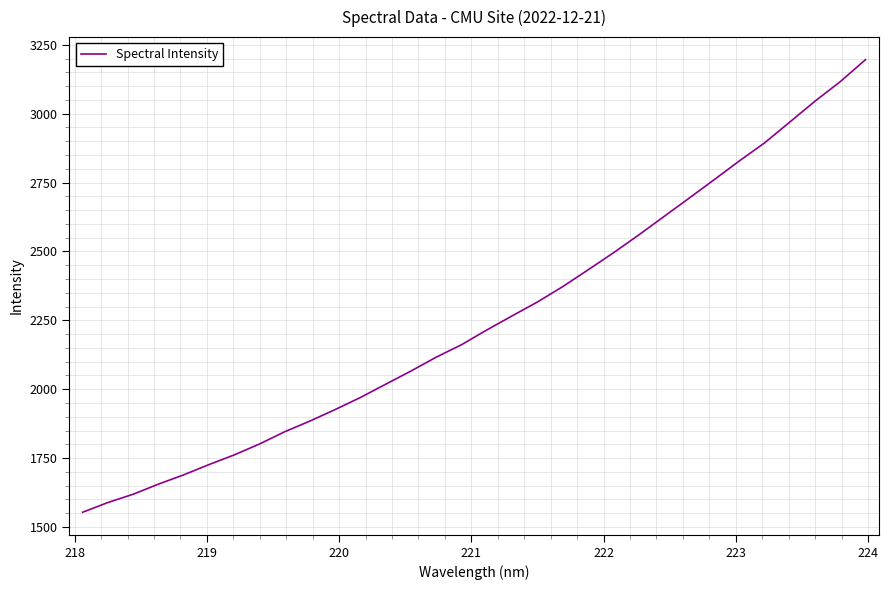

What is the minimum value shown in the chart?

1553.5